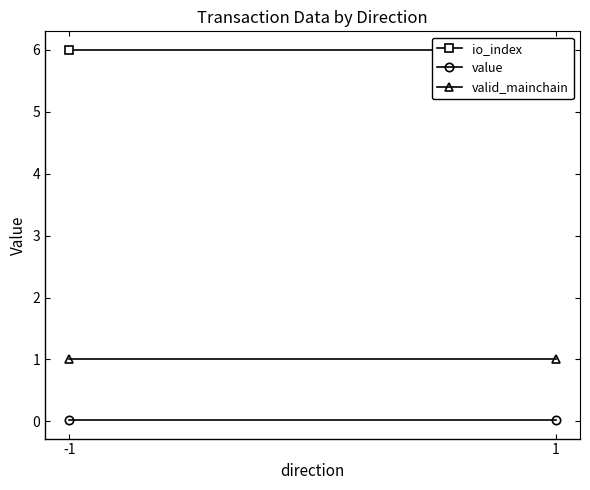

The io_index series shows 6.0 at -1. True or false?

True